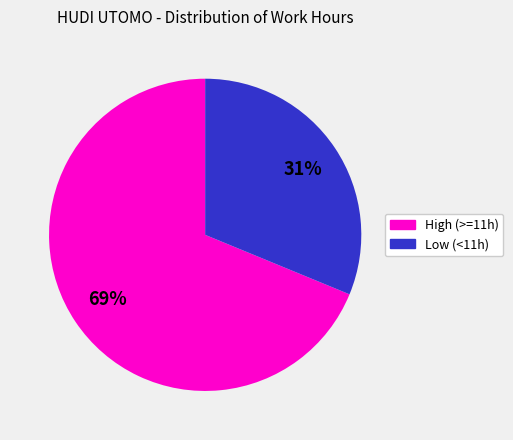

How many slices are in this pie chart?

2